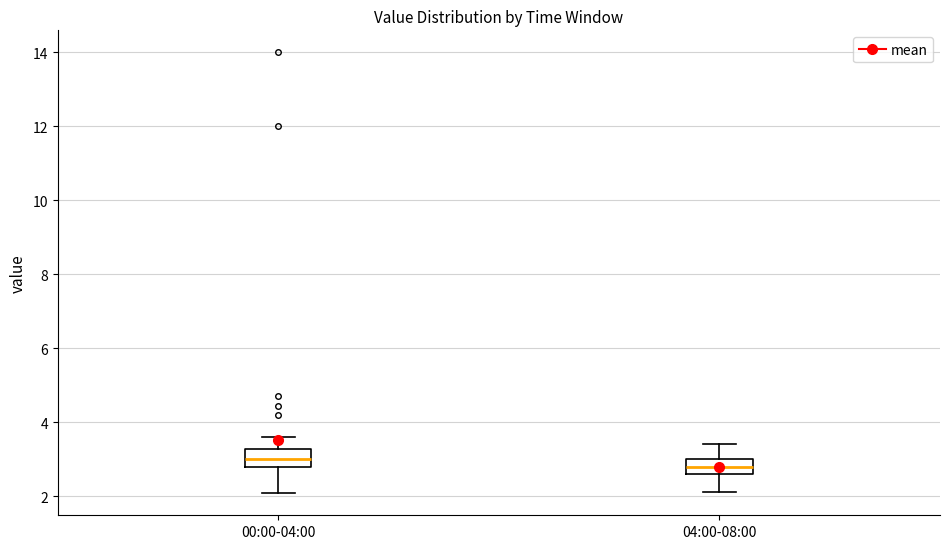

Which box's median line is the highest?

00:00-04:00